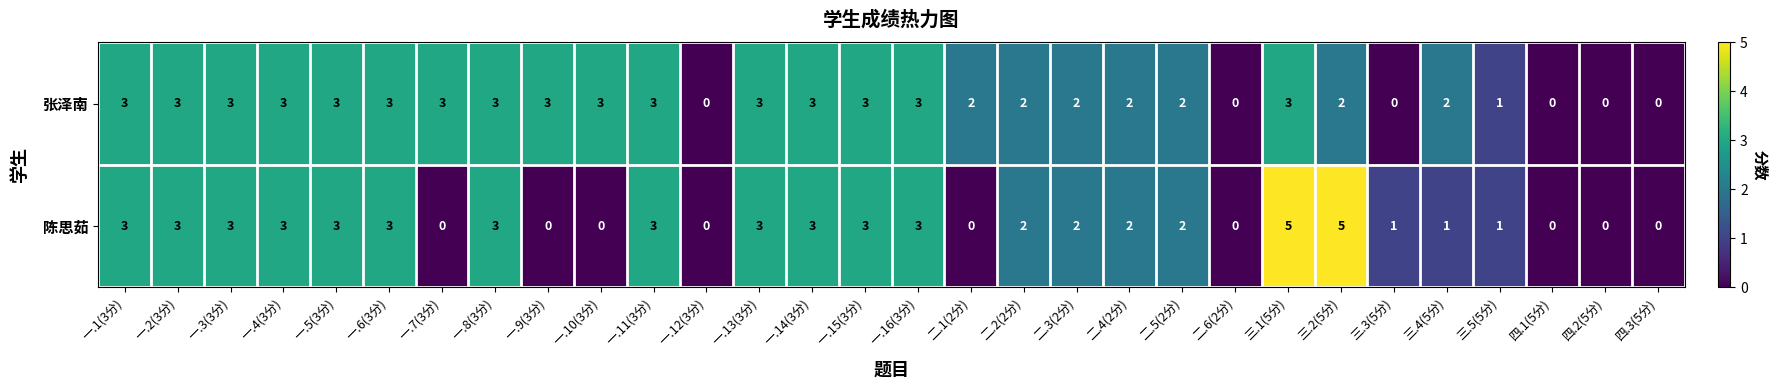

Read the 张泽南 value at 一.7(3分).

3